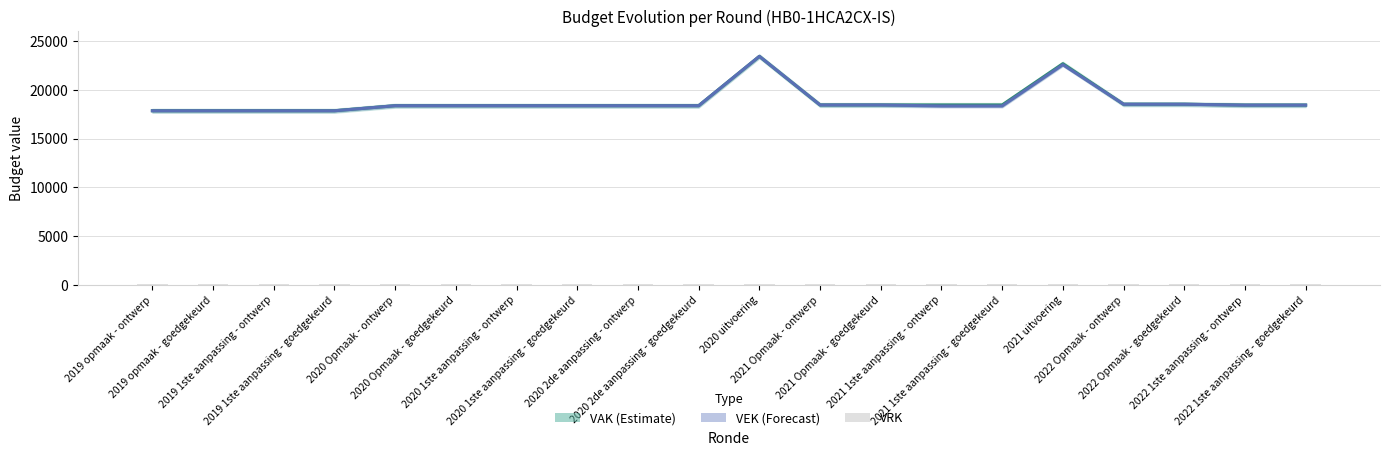

What is the minimum value for VAK (Estimate)?

17845